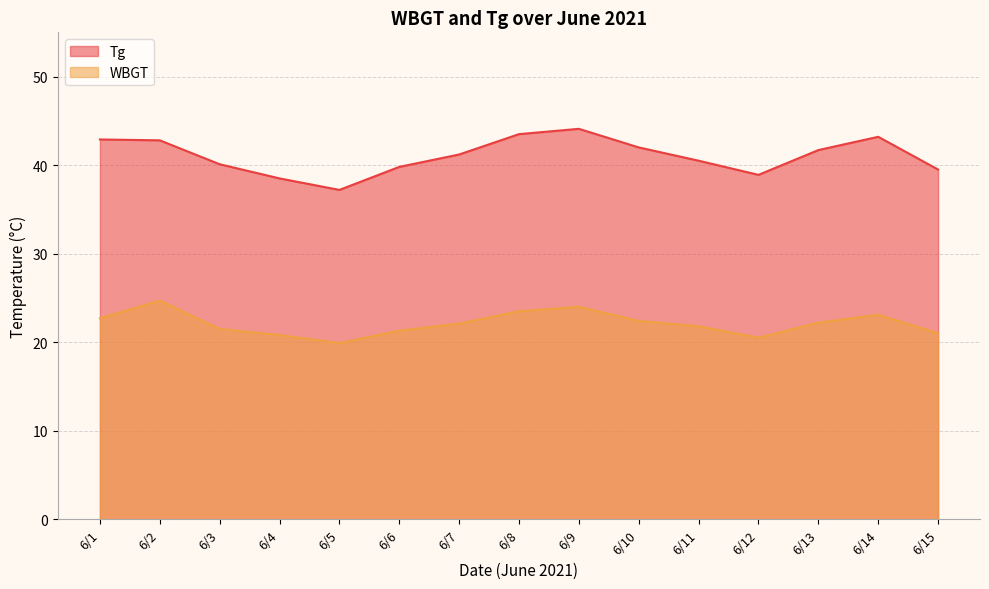

True or false: Tg and WBGT intersect in this chart.

False